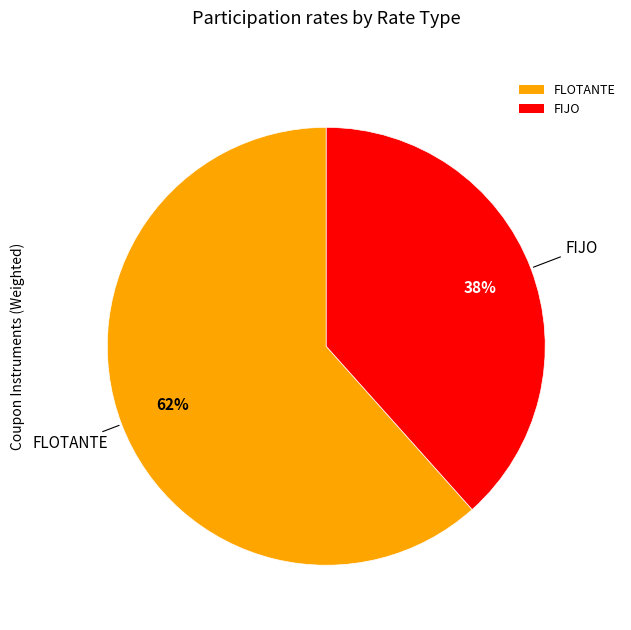

Which category has the biggest portion of the pie?

FLOTANTE